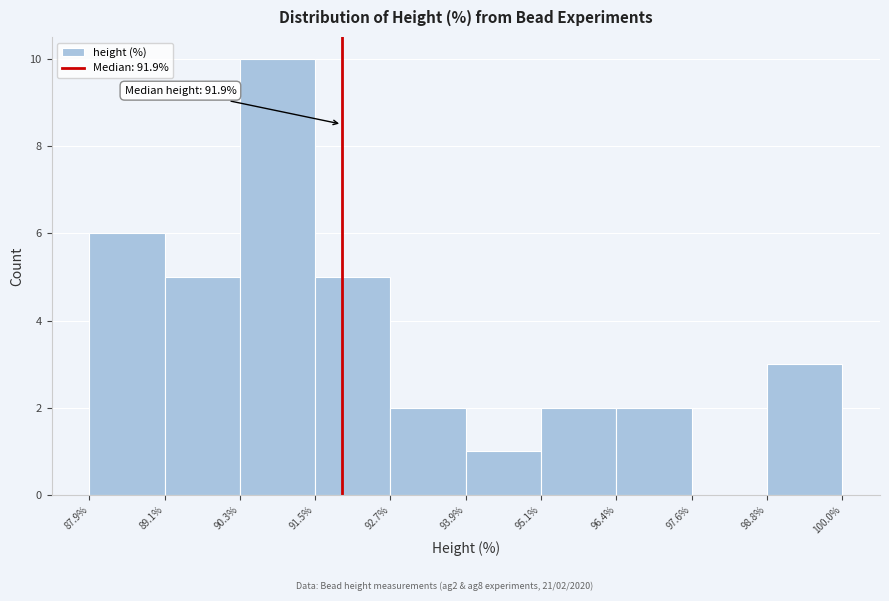

Over which range of the x-axis is the bar tallest?

90.3% to 91.5%